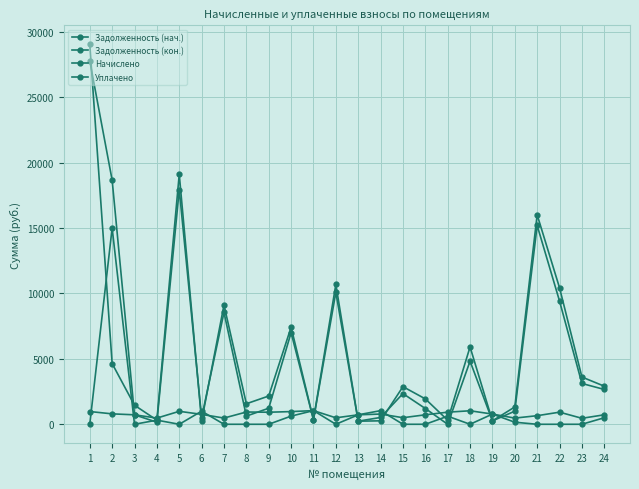

At which label is Уплачено closest to 7500?

11